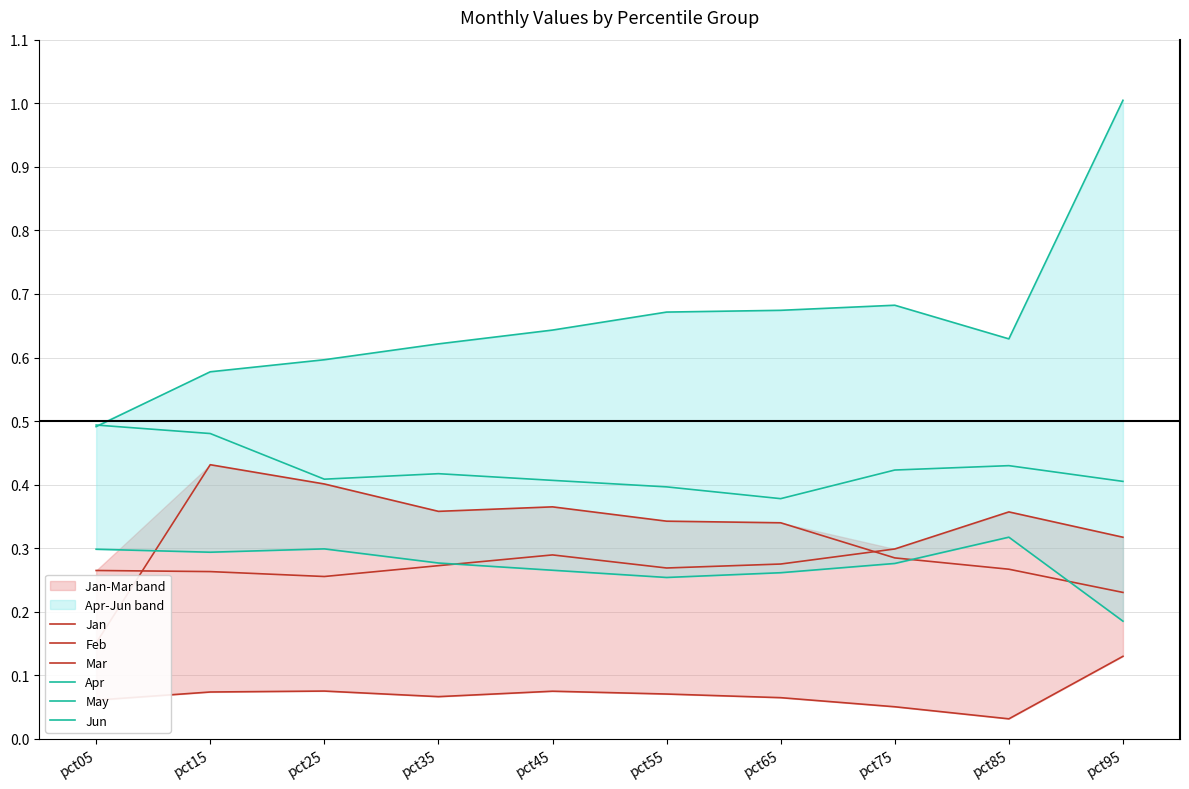

Does the chart have visible grid lines?

Yes